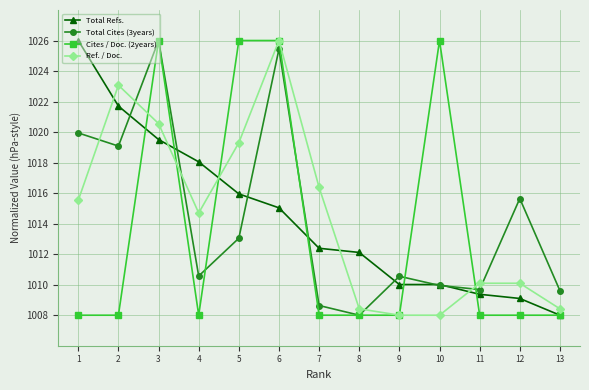

What is the spread (max minus min) of values at 7?

8.4